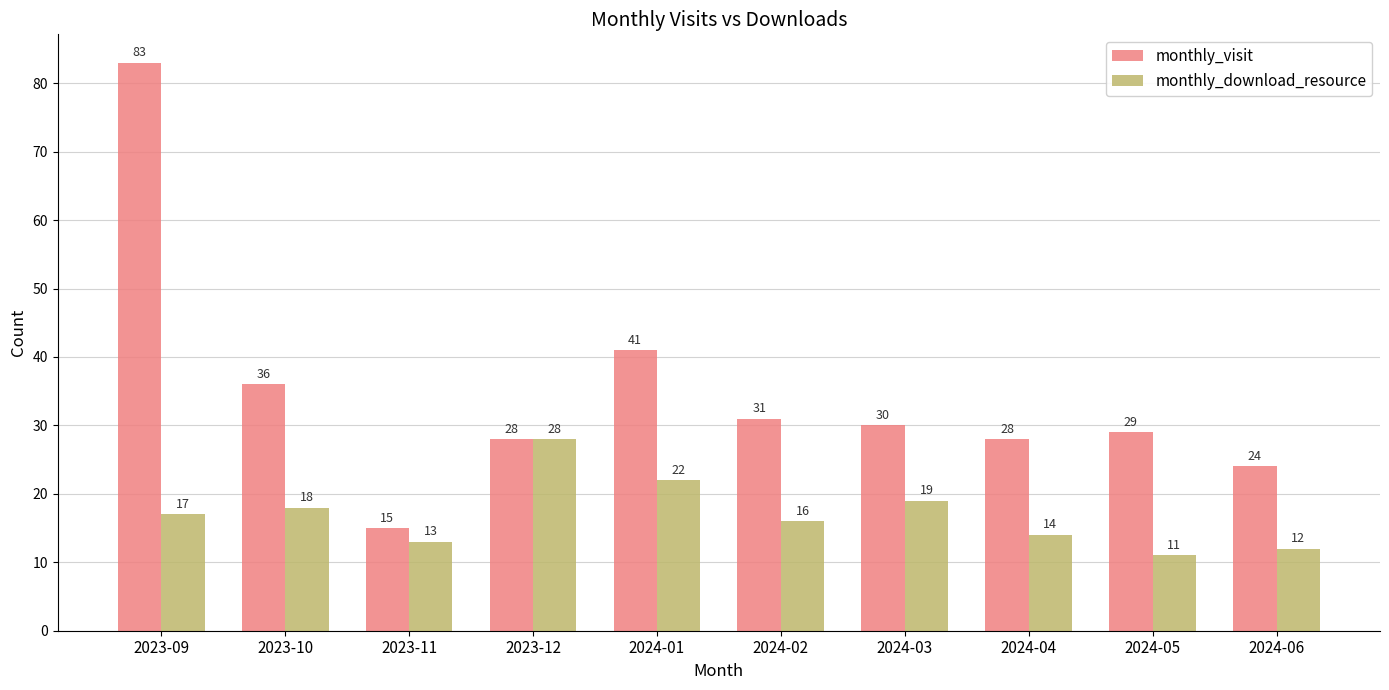

What is the label of the 9th bar from the right?

2023-10